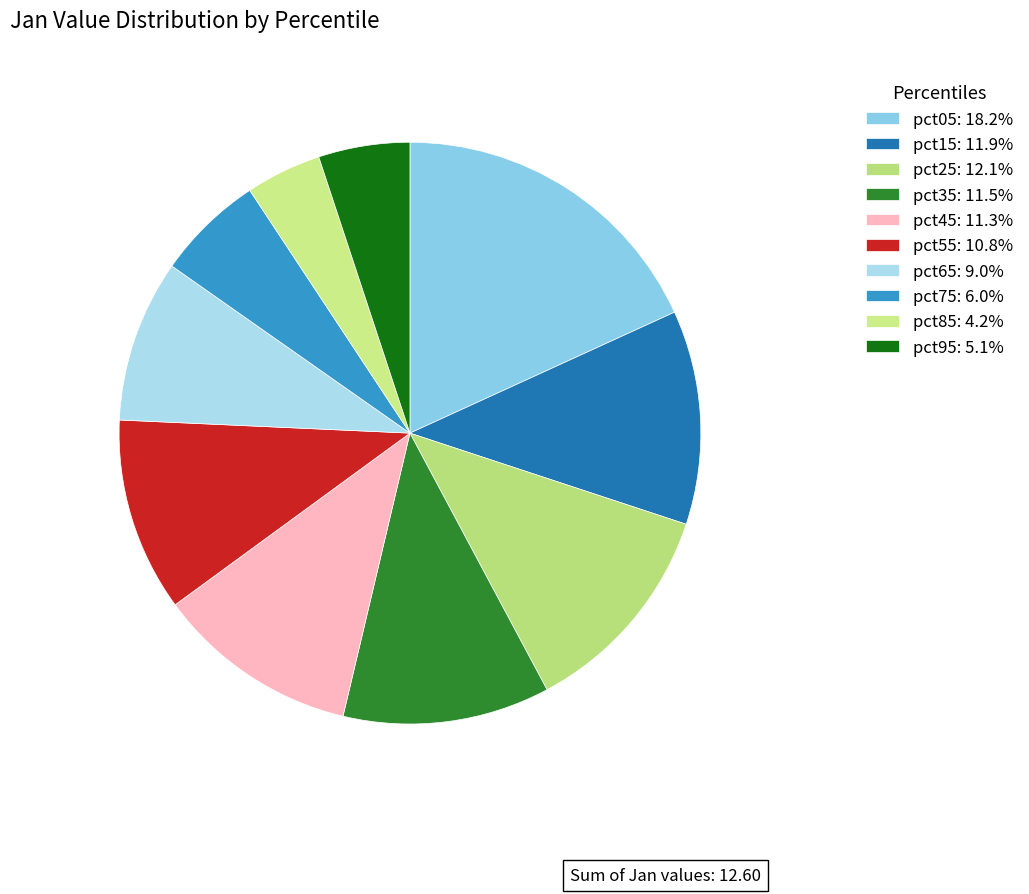

Between pct75 and pct05, which is larger?

pct05